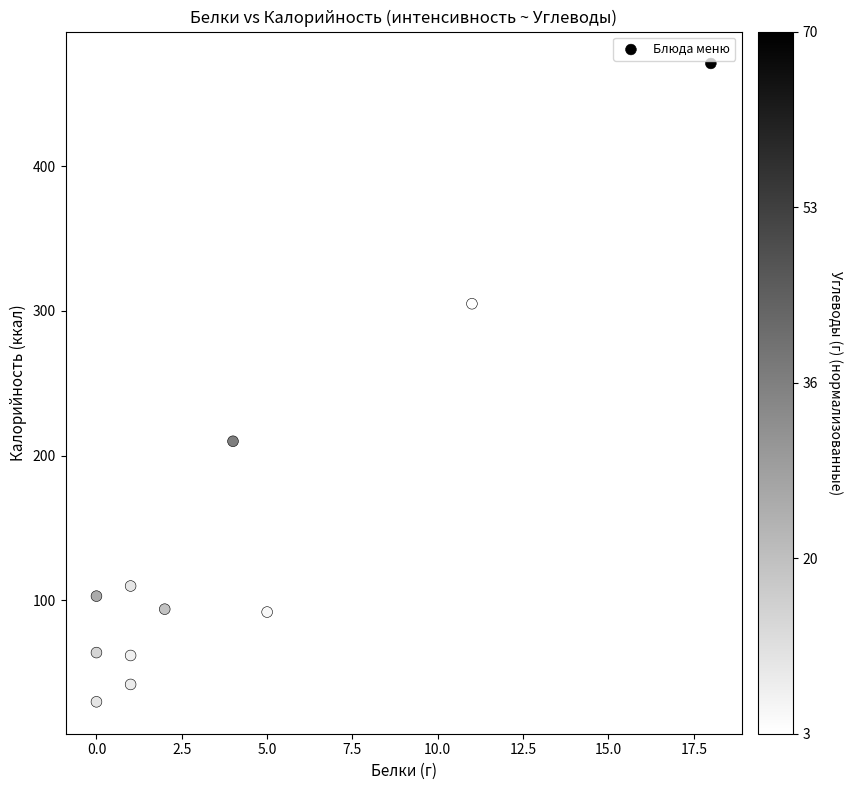

What is the average Y value?

144